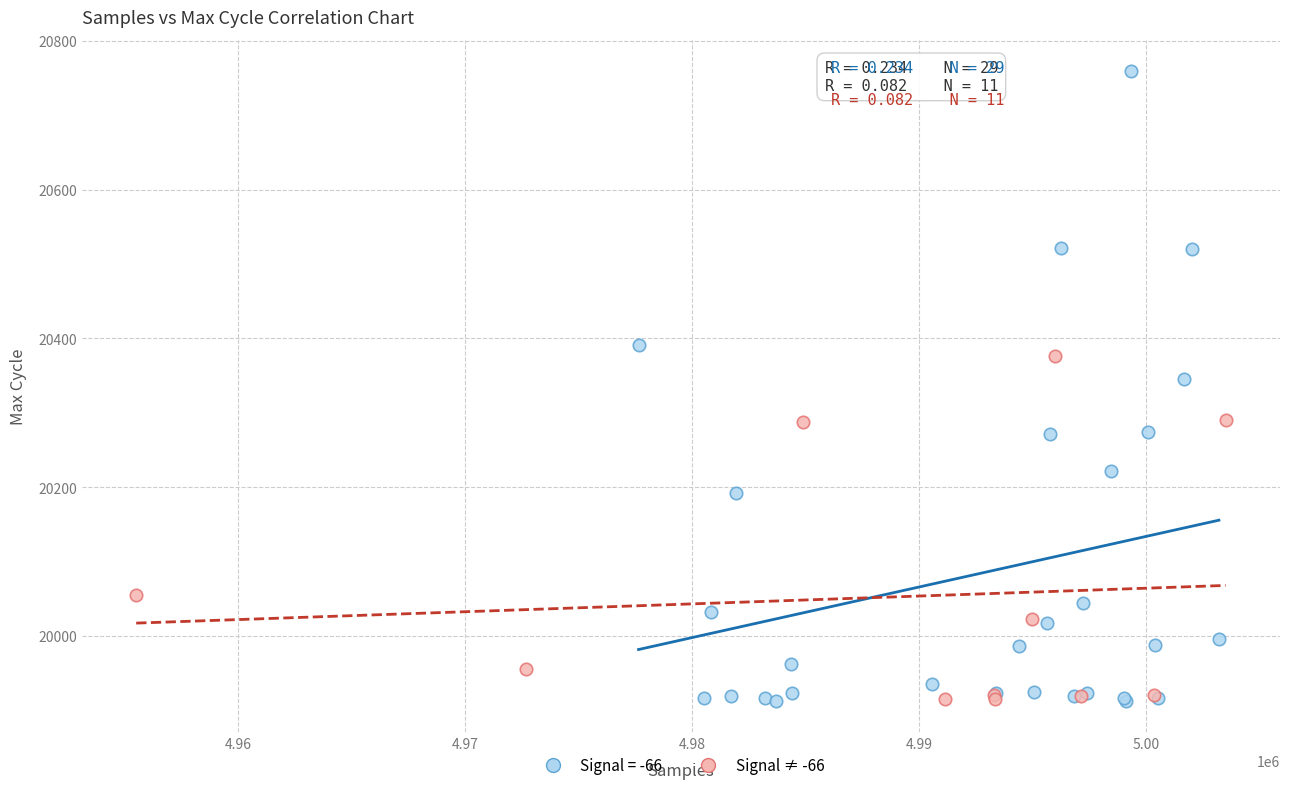

Which series has the widest spread of Y values?

Signal = -66